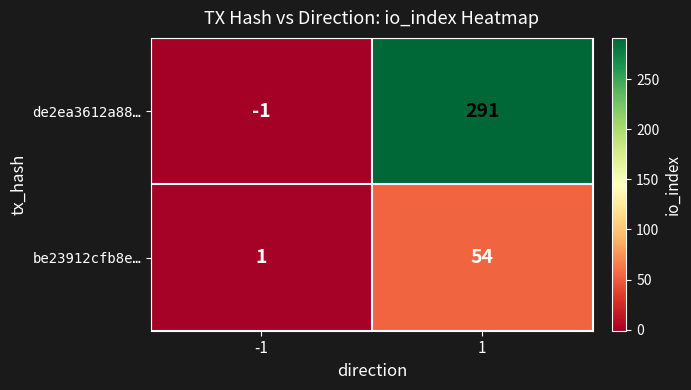

Reading right to left, list all the values displayed in this chart.

de2ea3612a88…: 291	-1
be23912cfb8e…: 54	1